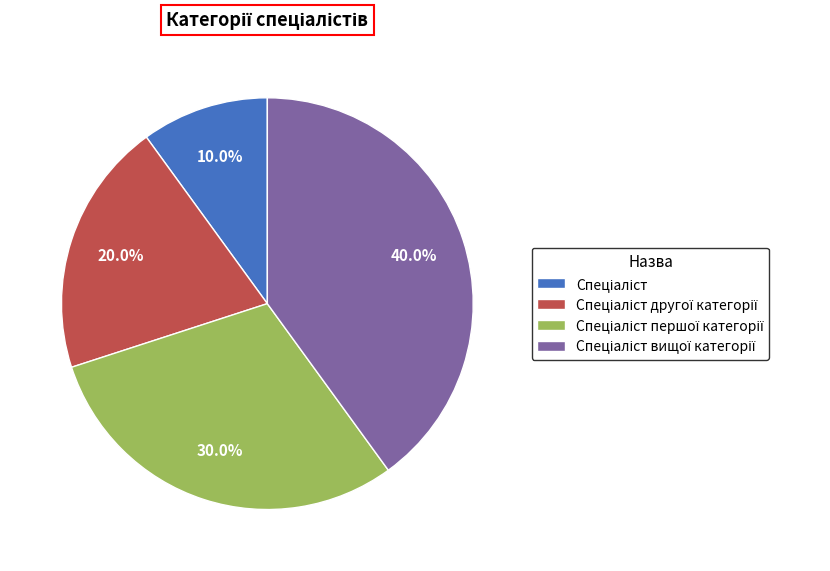

Is there any slice that represents more than half of the pie?

No